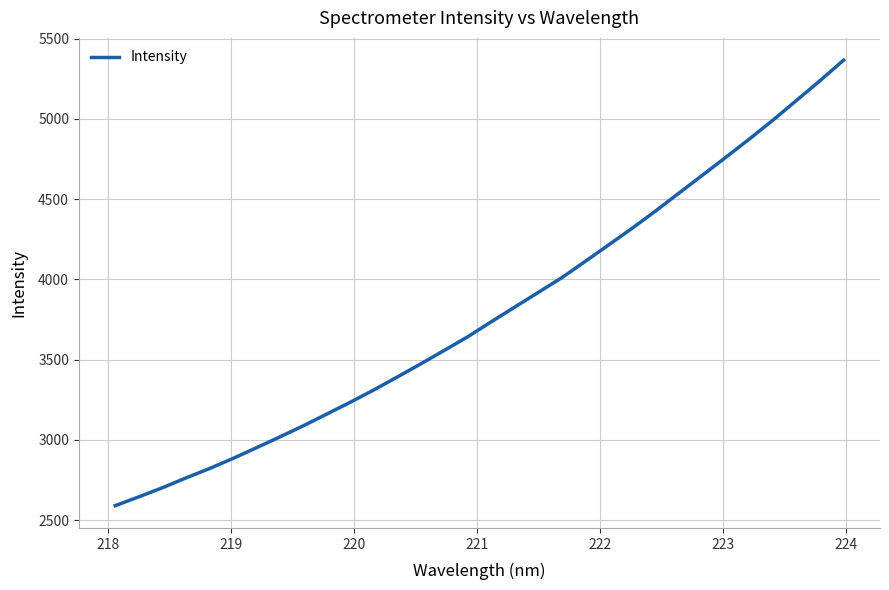

How many lines are shown in the chart?

1